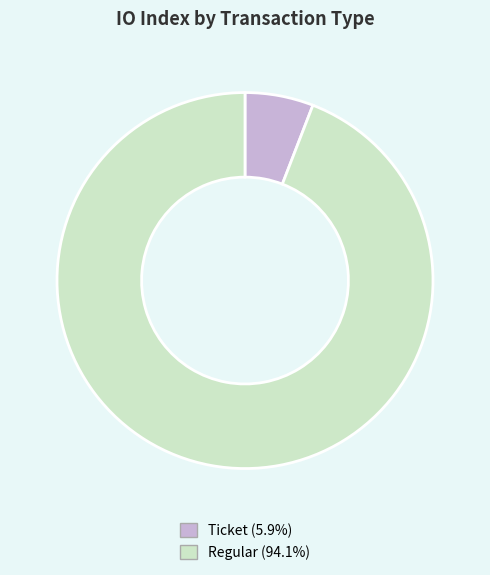

Is there any slice that represents more than half of the pie?

Yes